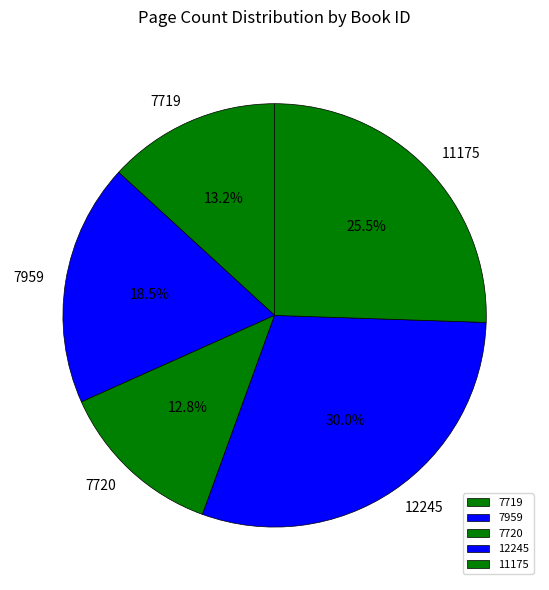

To the nearest percent, what is the average slice percentage?

20%